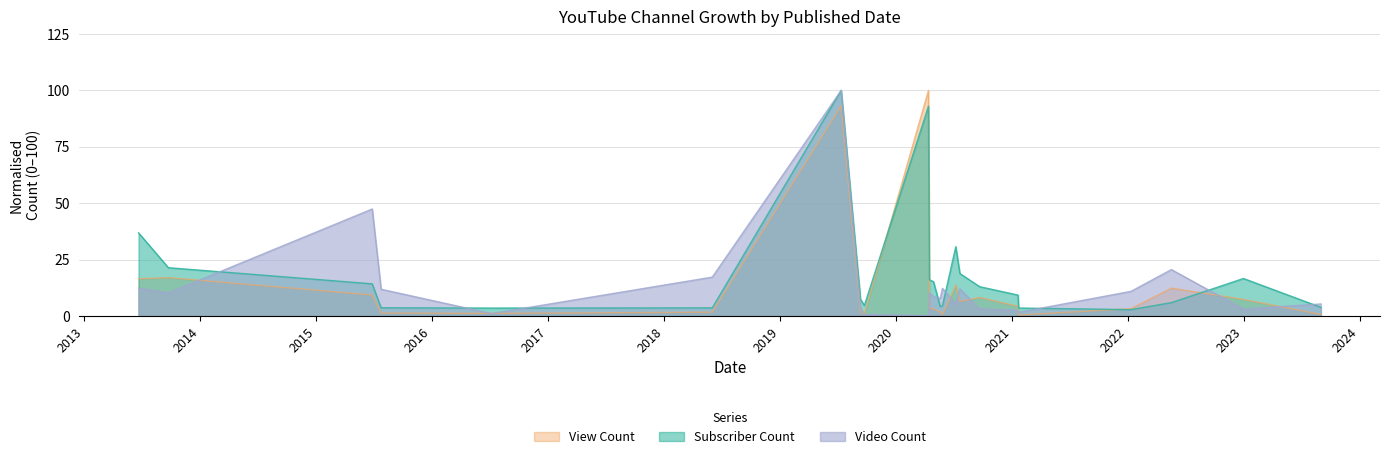

What is the minimum value for Video Count?

0.1